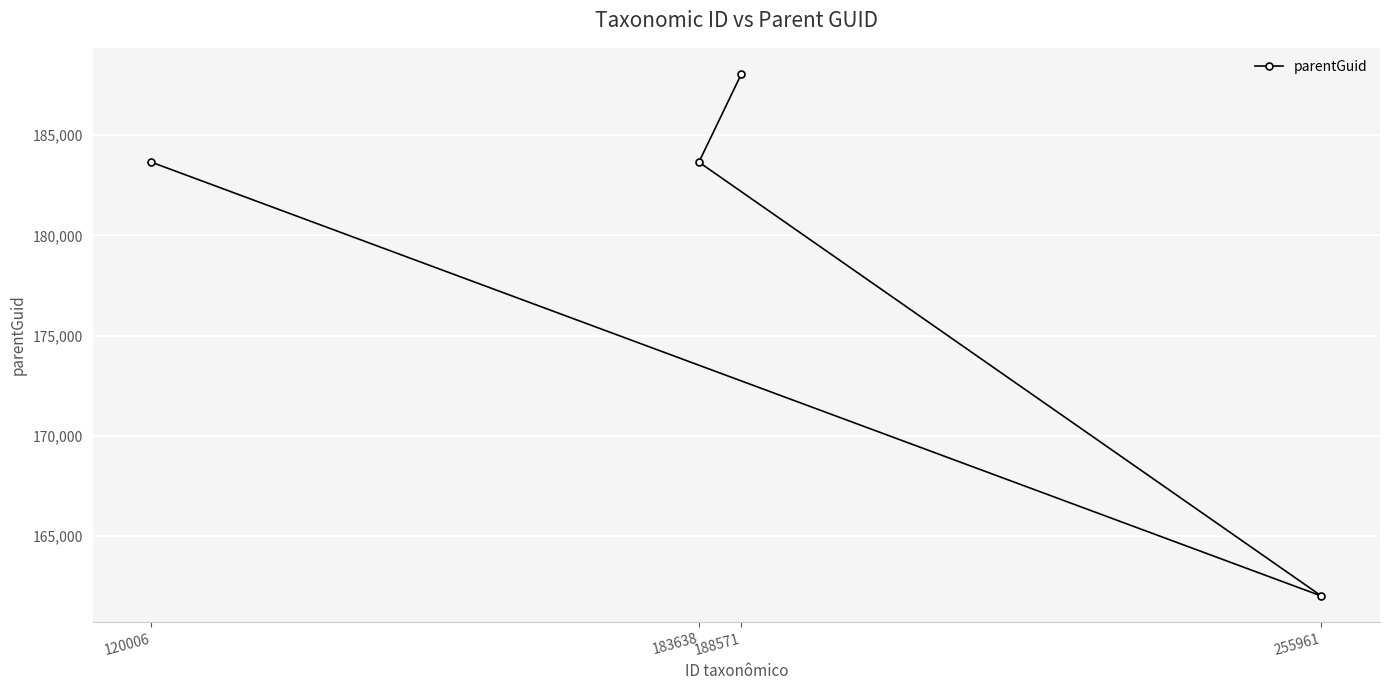

What is the change in value from 120006 to 188571?

+4396